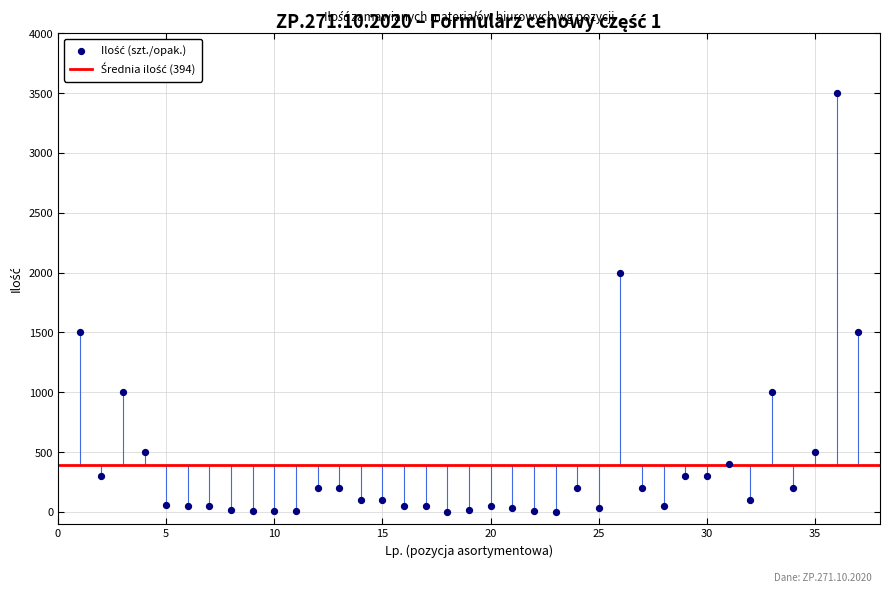

What is the range of Y values (max minus min)?

3499